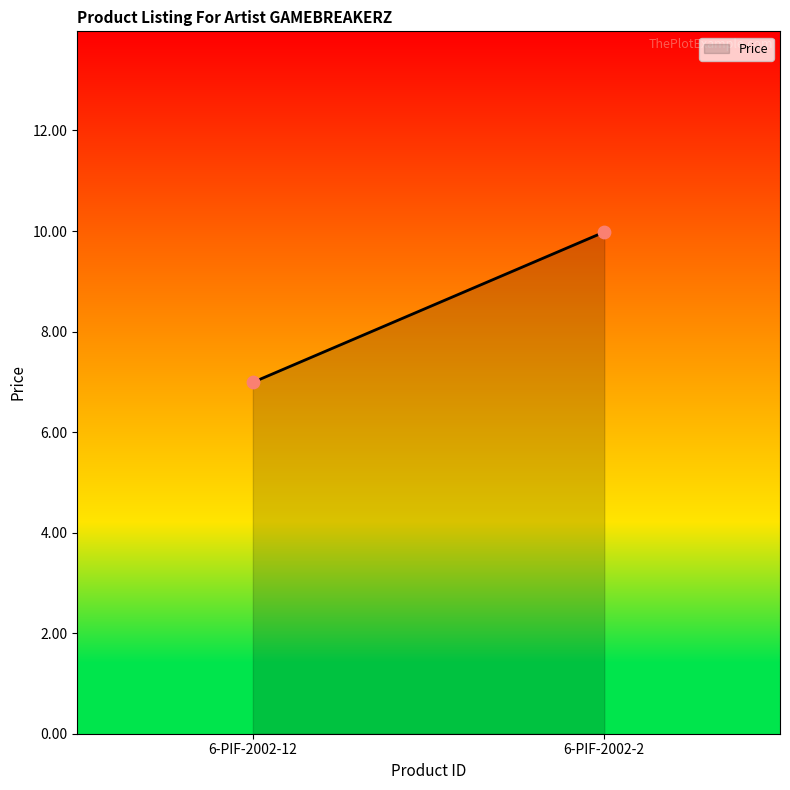

What is the maximum value shown in the chart?

10.0